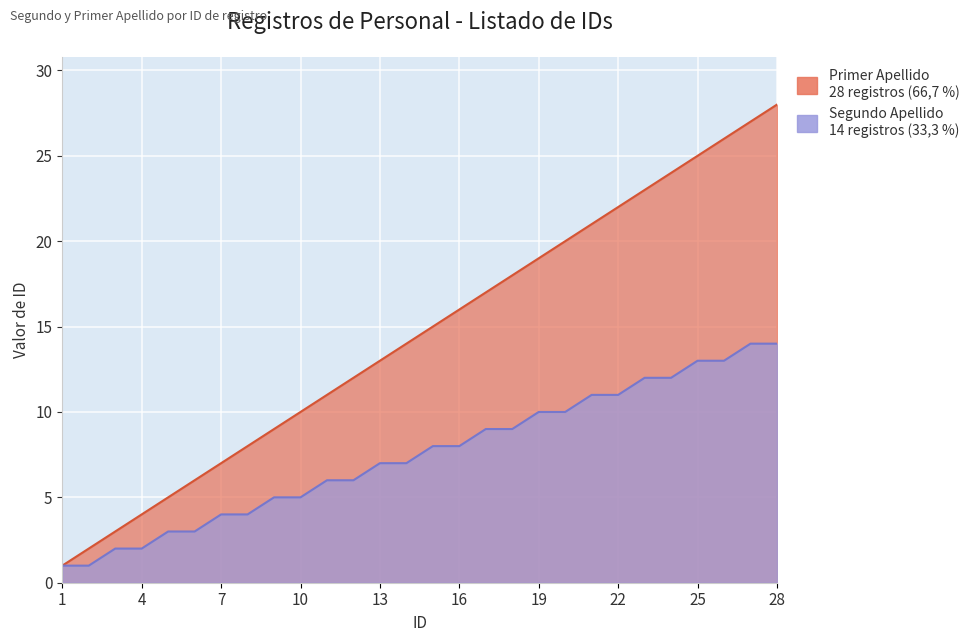

Rank the series at 9 from highest to lowest value.

Primer Apellido, Segundo Apellido